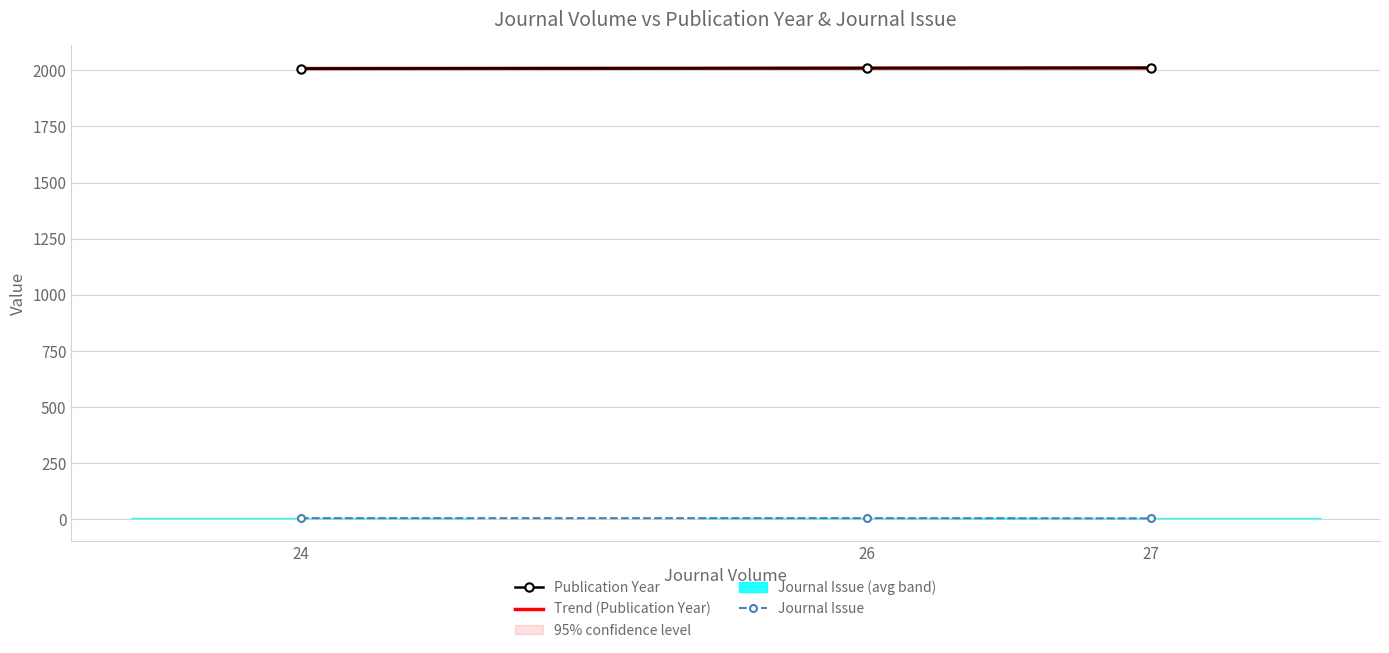

Is this an area chart (filled region under the line)?

No